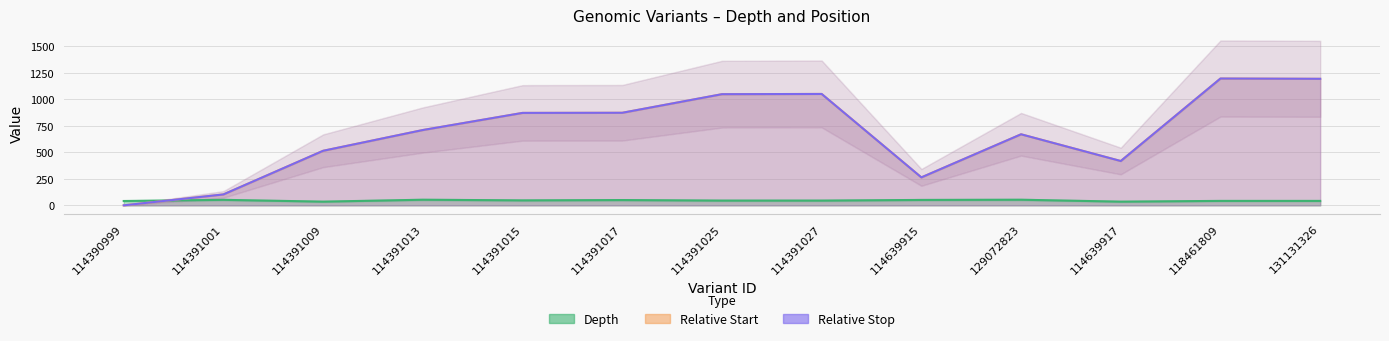

List the labels in order of stop value, largest first.

118461809, 131131326, 114391027, 114391025, 114391017, 114391015, 114391013, 129072823, 114391009, 114639917, 114639915, 114391001, 114390999